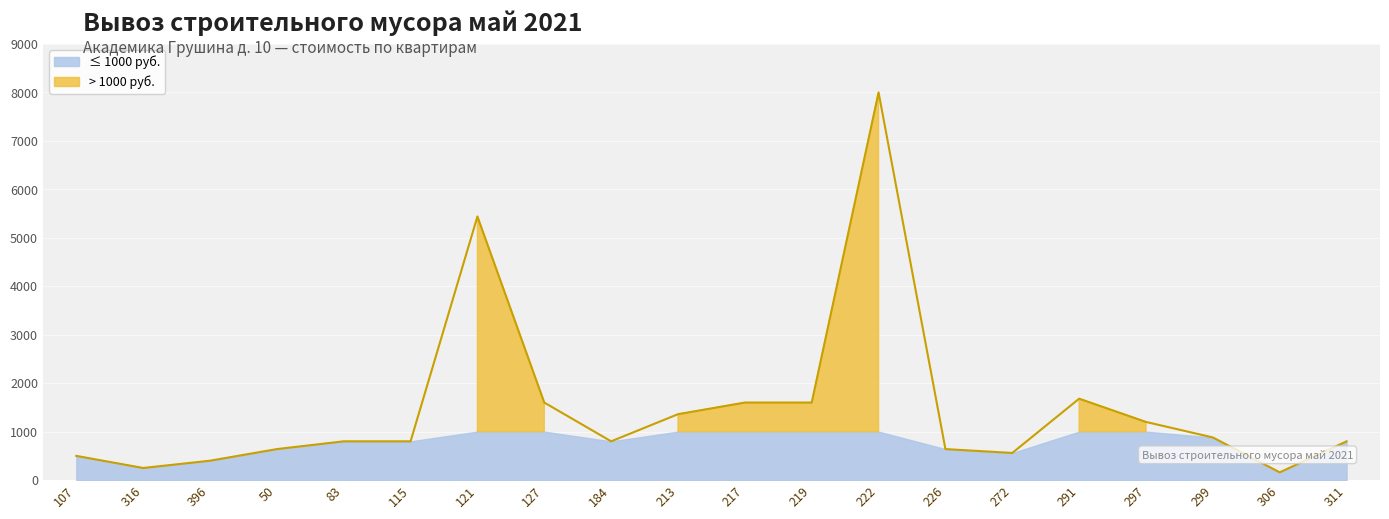

Reading right to left, transcribe all the data shown in this chart.

311=800	306=160	299=880	297=1200	291=1680	272=560	226=640	222=8000	219=1600	217=1600	213=1360	184=800	127=1600	121=5440	115=800	83=800	50=640	396=400	316=250	107=500